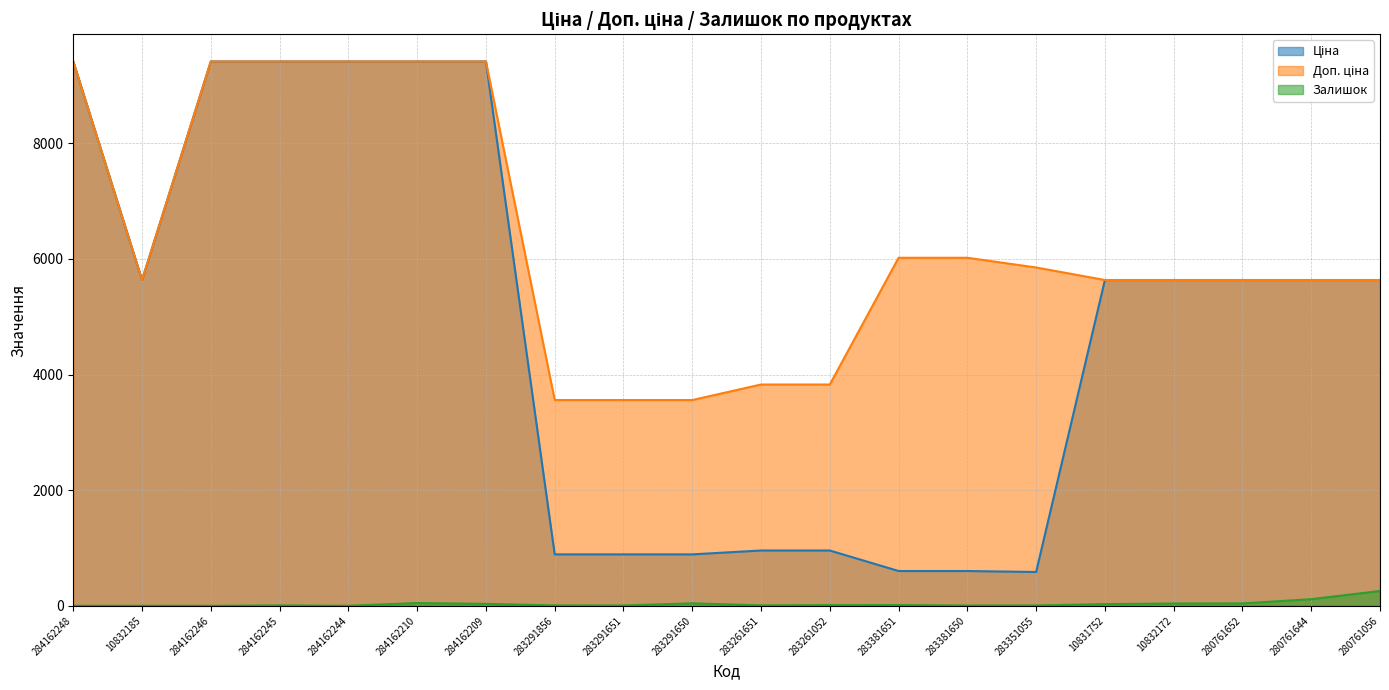

Between 283291651 and 283381650, which series saw the biggest shift?

Доп. ціна